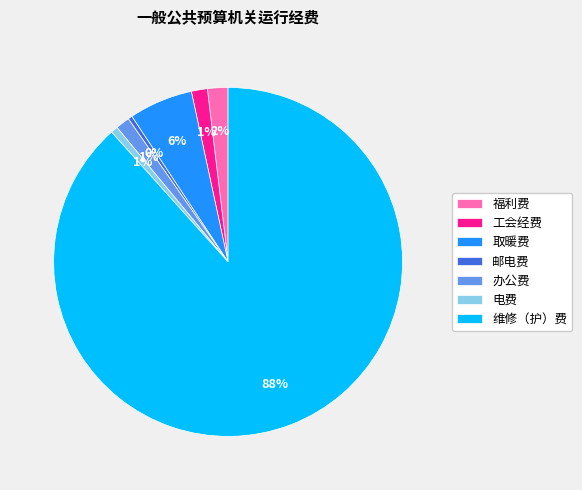

Which slice is the largest?

维修（护）费